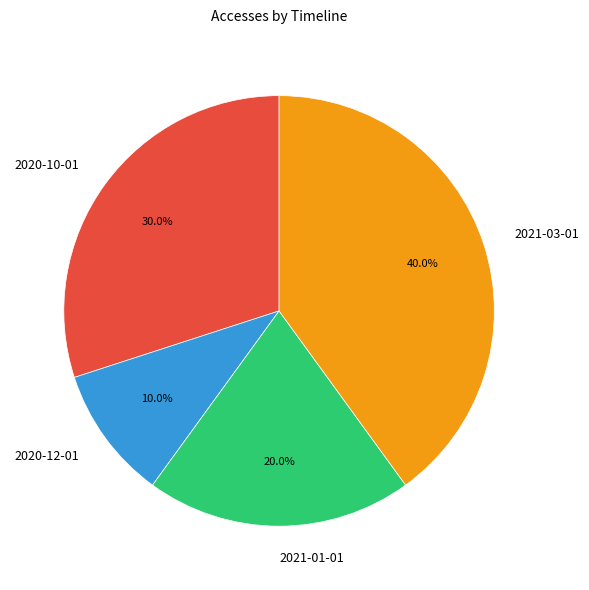

Does 2021-01-01 represent more than half of the total?

No